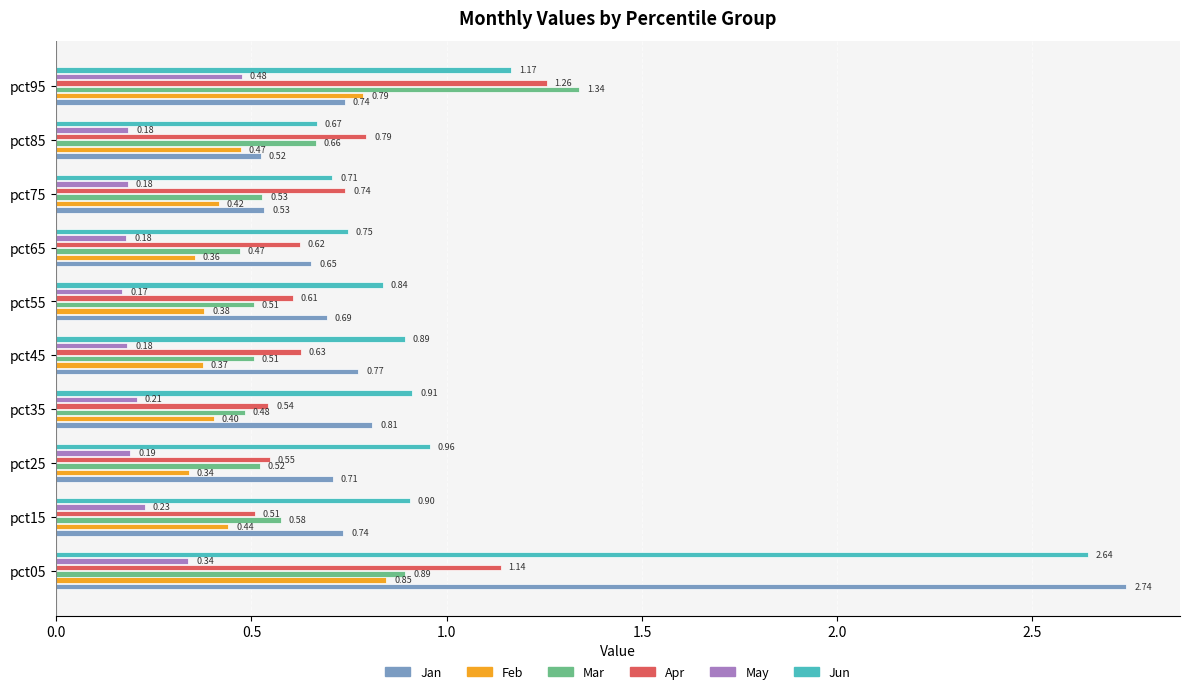

Between pct75 and pct85, which series saw the biggest shift?

Mar